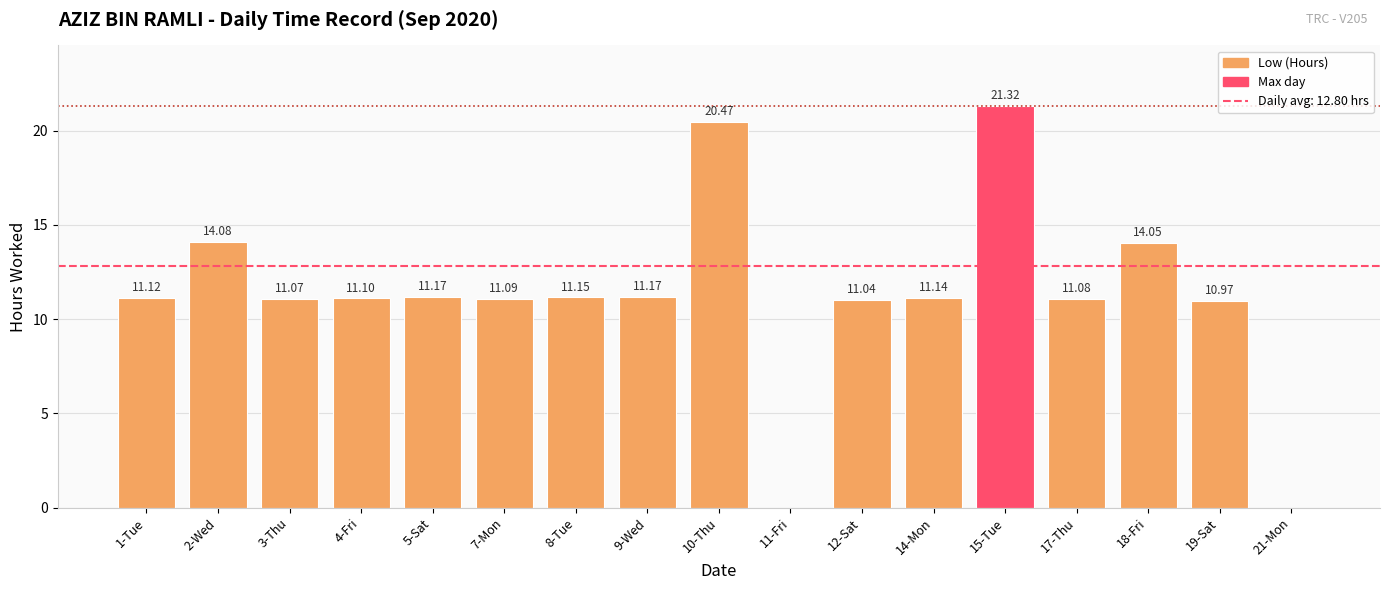

Which has a higher value, 1-Tue or 3-Thu?

1-Tue